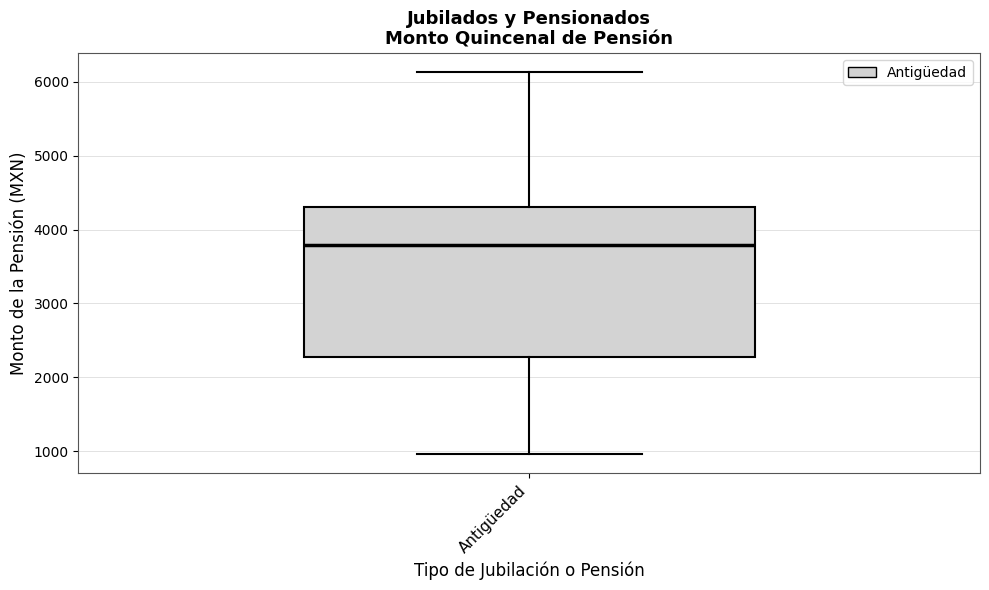

Transcribe this box plot: give where the median line is, the range the box spans, and where the two whiskers end, as read against the y-axis. The values are not printed on the chart, so give them approximately, as read against the axis.

median 3800, box 2300 to 4300, whiskers 1000 to 6100